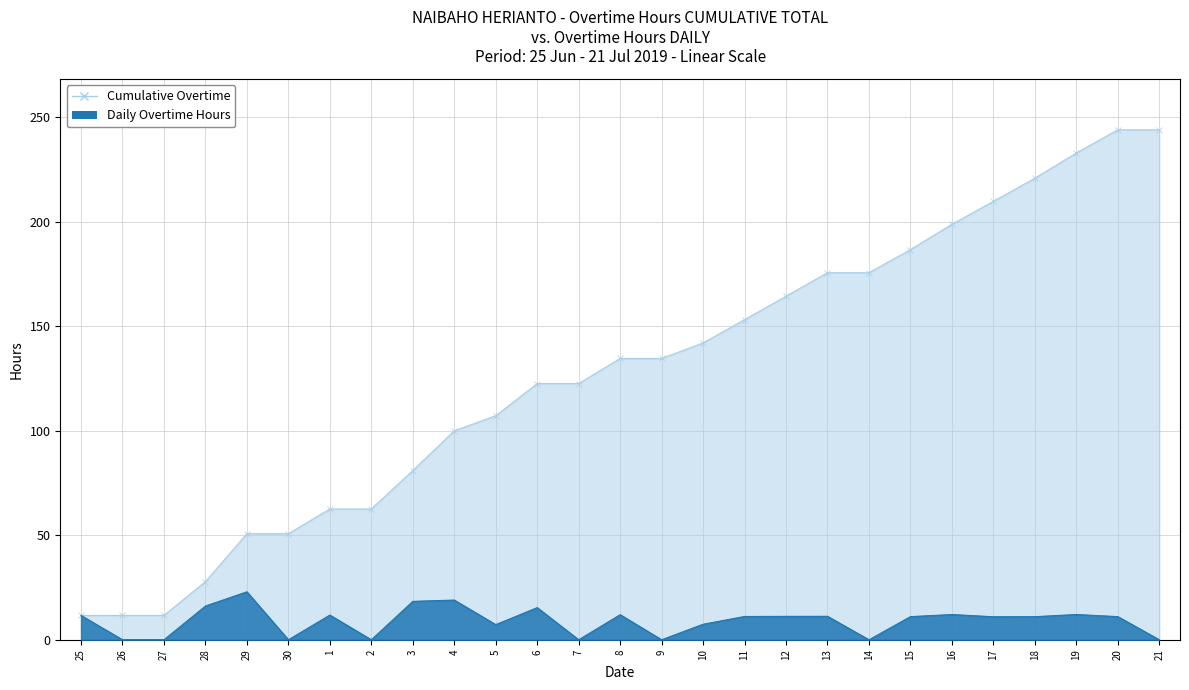

What is the sum of all Overtime Hours values?

244.0